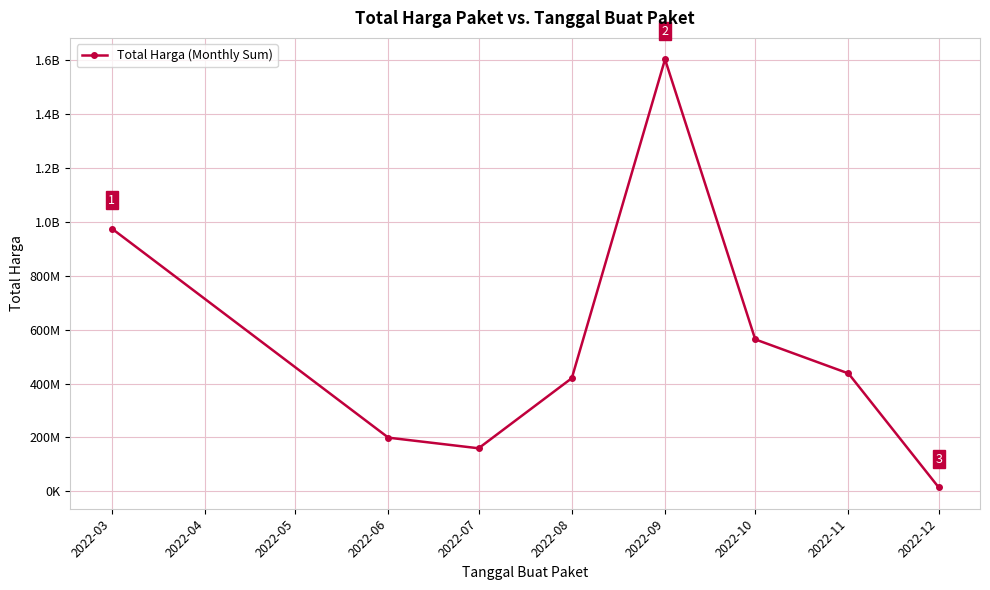

Is this an area chart (filled region under the line)?

No